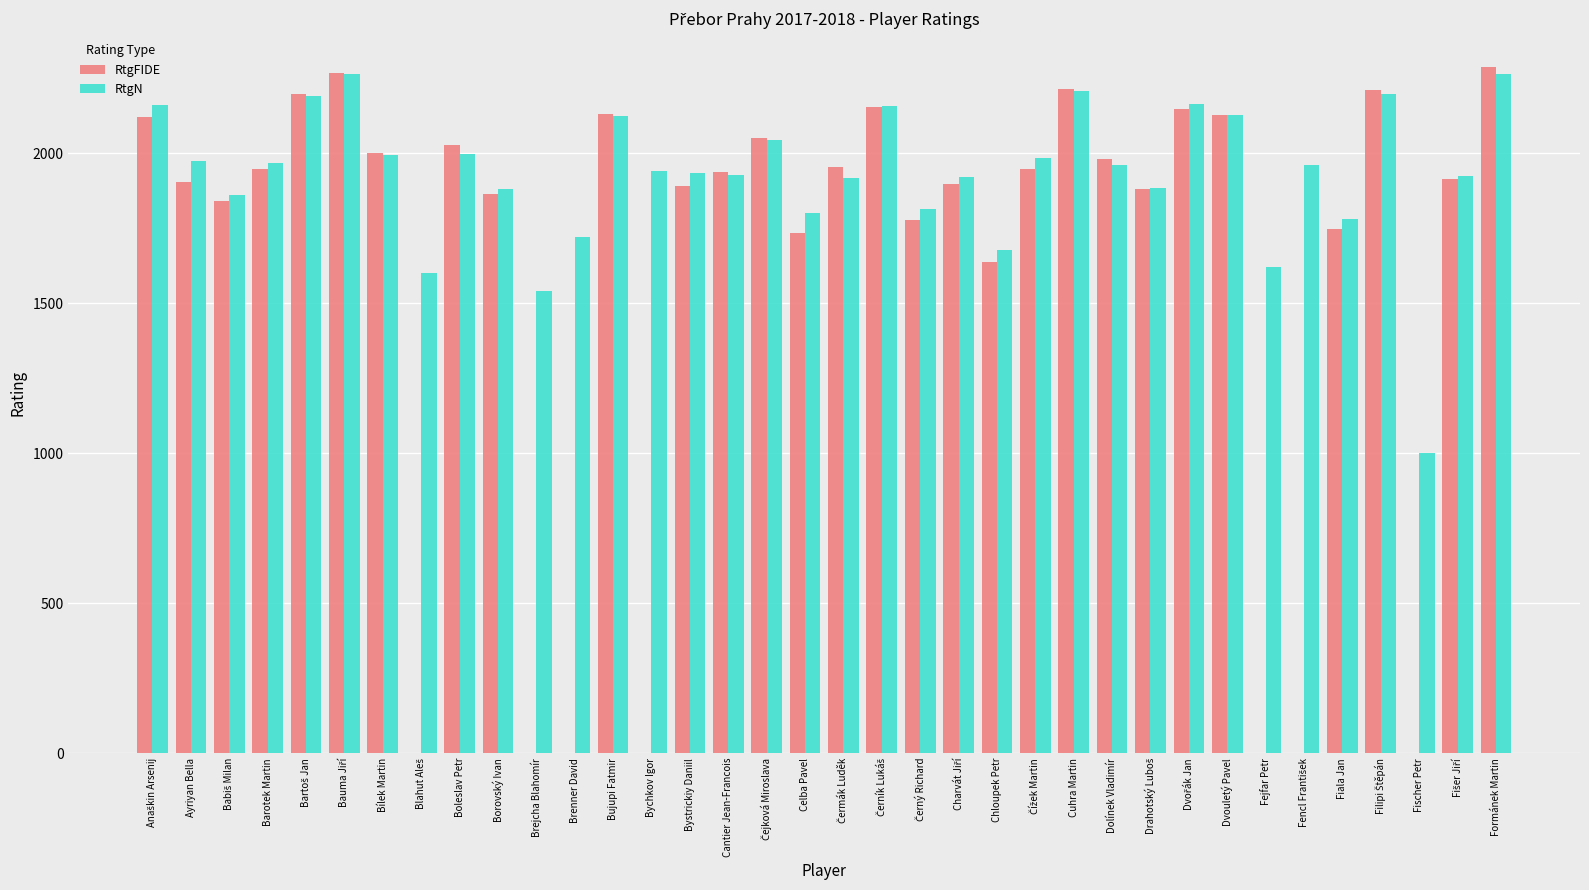

What is the maximum value for RtgFIDE?

2286